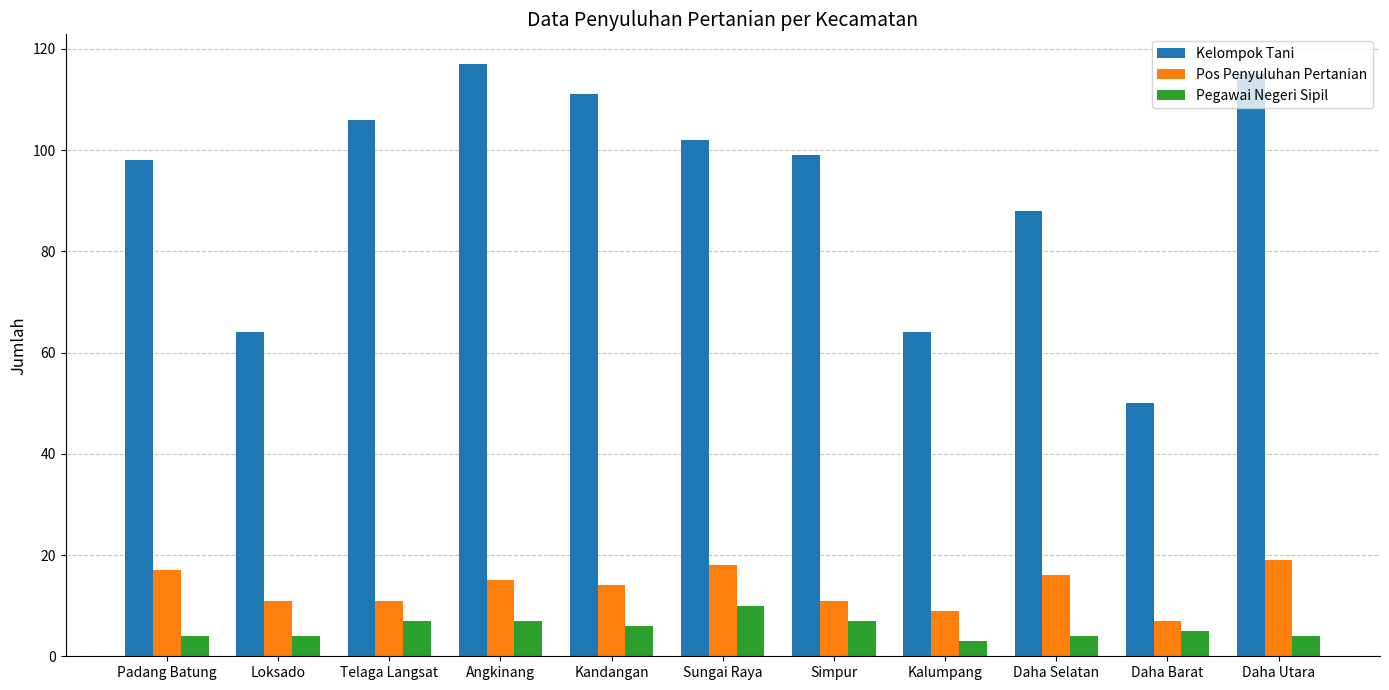

How many categories are shown in the chart?

11